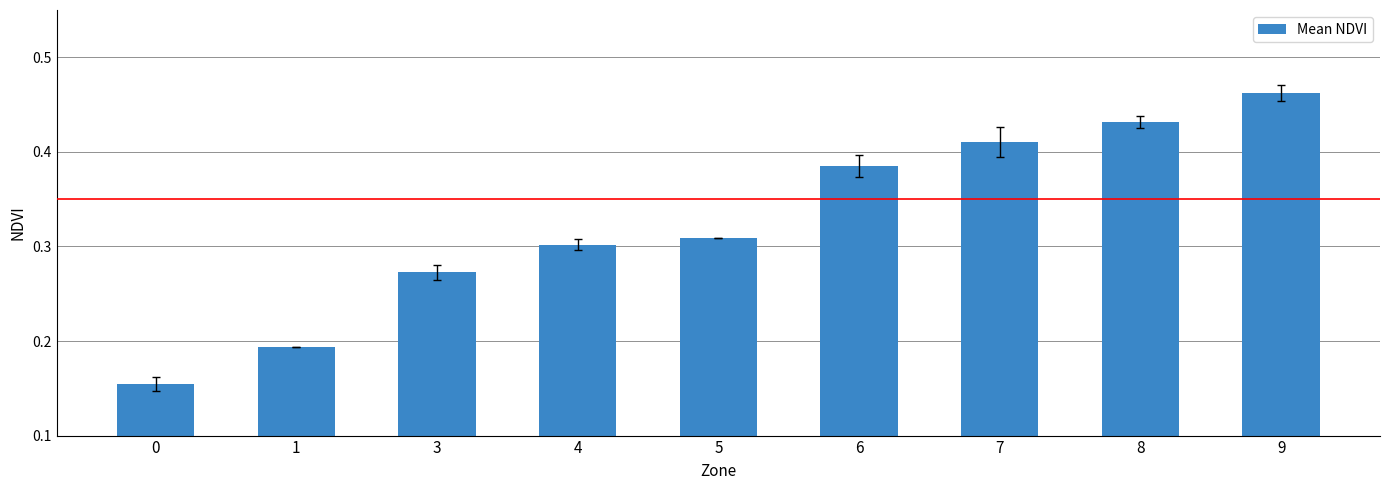

Which has a higher value, 0 or 8?

8